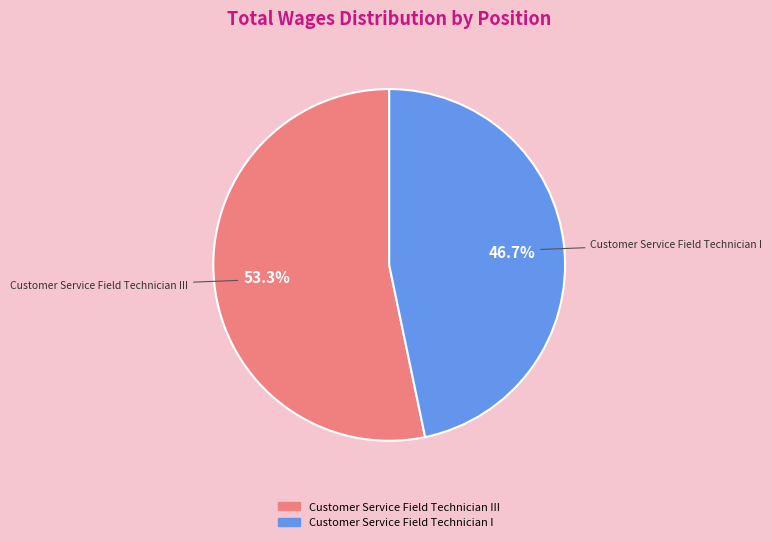

Which has a higher value, Customer Service Field Technician I or Customer Service Field Technician III?

Customer Service Field Technician III